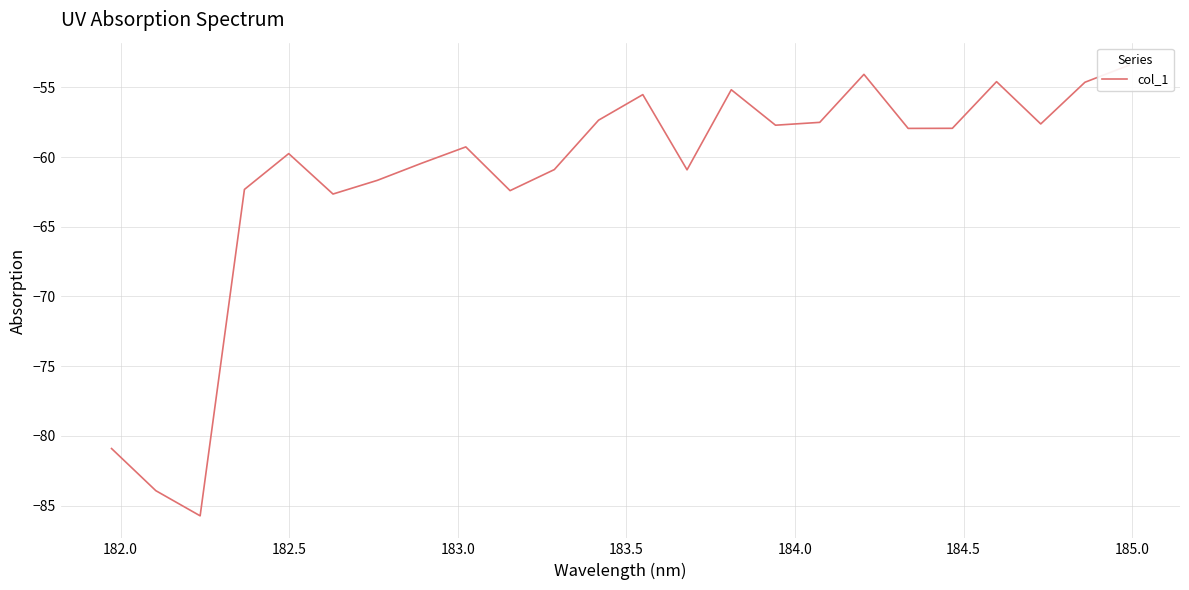

How many points are lower than both their immediate neighbors (excluding endpoints)?

7